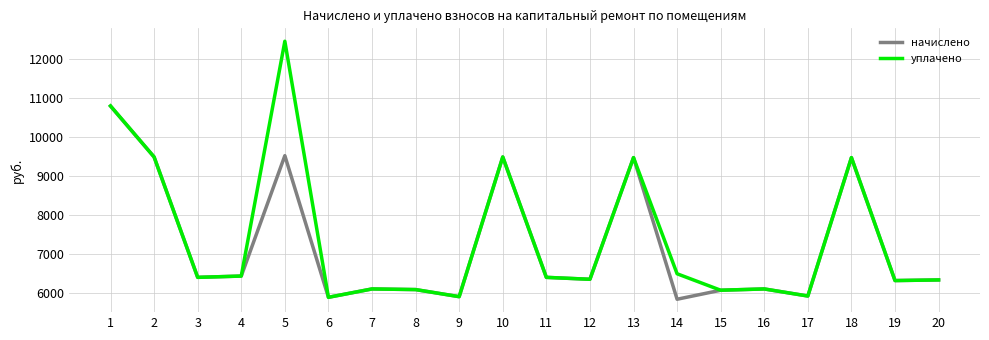

At how many categories does at least one series exceed 11516?

1